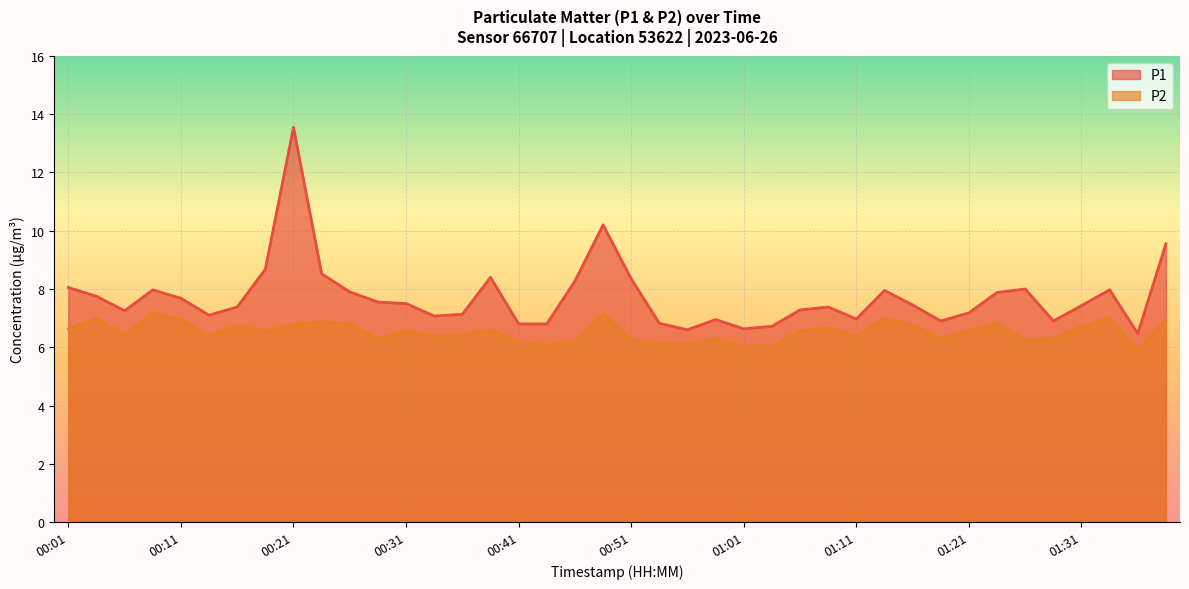

Rank the series at 01:06 from highest to lowest value.

P1, P2